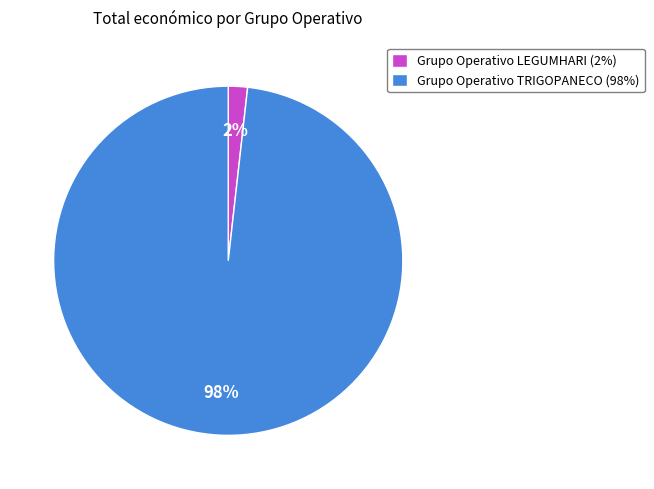

Which has a higher value, Grupo Operativo TRIGOPANECO (98%) or Grupo Operativo LEGUMHARI (2%)?

Grupo Operativo TRIGOPANECO (98%)